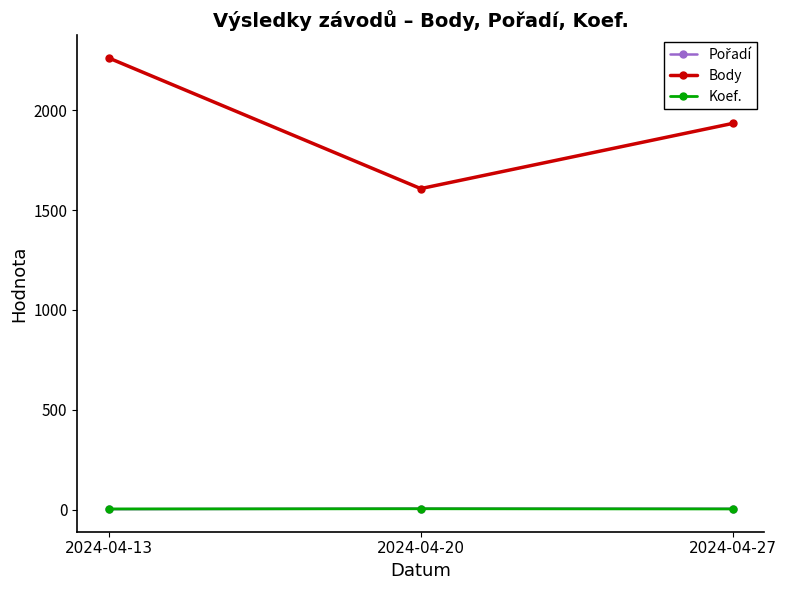

At which label does Body first exceed 1935?

2024-04-13